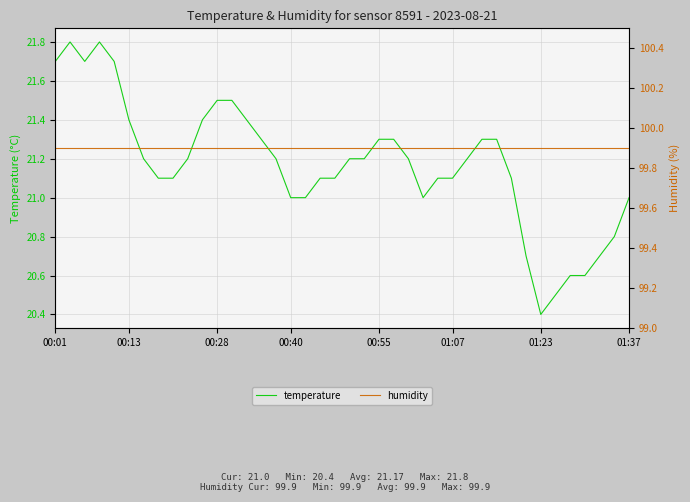

True or false: humidity has more than 2 points higher than both neighbors.

False